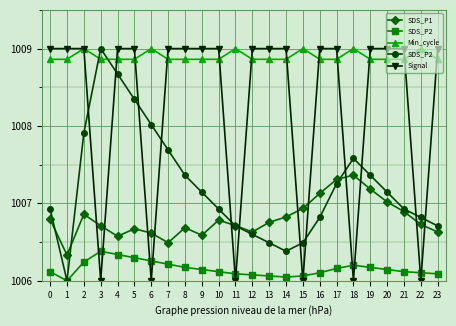

Is the value of SDS_P1 at 0 greater than the value of Signal at 6?

Yes